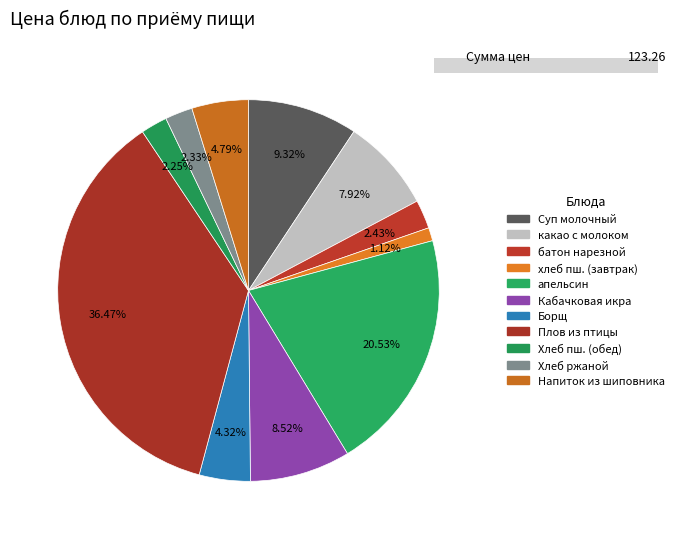

What percentage is the Плов из отварной птицы slice, to the nearest percent?

36%